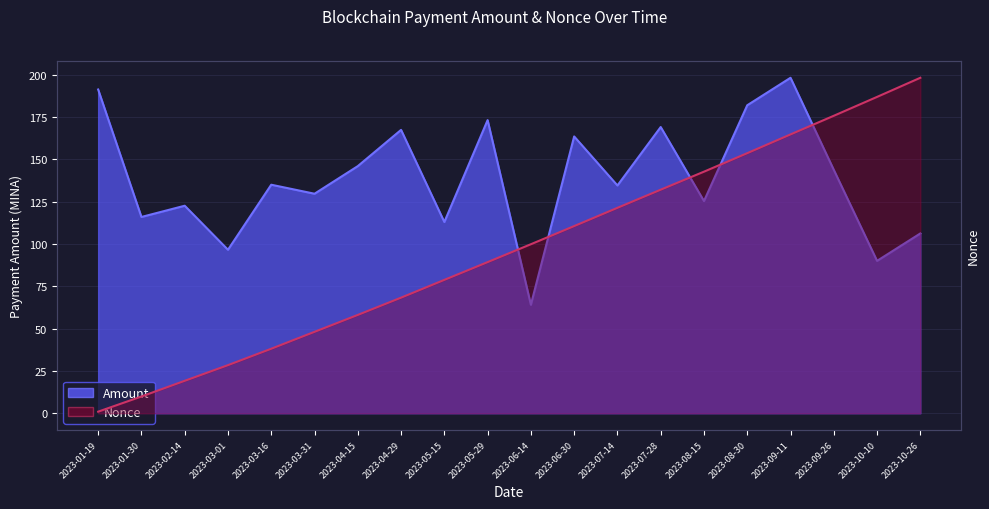

Reading left to right, transcribe all the data shown in this chart.

Amount: 2023-01-19=191.2	2023-01-30=115.9	2023-02-14=122.5	2023-03-01=96.5	2023-03-16=134.9	2023-03-31=129.6	2023-04-15=145.9	2023-04-29=167.3	2023-05-15=112.9	2023-05-29=173.1	2023-06-14=64.1	2023-06-30=163.4	2023-07-14=134.5	2023-07-28=169.0	2023-08-15=125.3	2023-08-30=181.9	2023-09-11=198.1	2023-09-26=143.7	2023-10-10=90.0	2023-10-26=106.2
Nonce: 2023-01-19=0.9	2023-01-30=9.9	2023-02-14=19.2	2023-03-01=28.4	2023-03-16=38.1	2023-03-31=48.1	2023-04-15=58.1	2023-04-29=68.3	2023-05-15=78.8	2023-05-29=89.2	2023-06-14=99.8	2023-06-30=110.5	2023-07-14=121.3	2023-07-28=132.0	2023-08-15=142.6	2023-08-30=153.6	2023-09-11=164.6	2023-09-26=175.6	2023-10-10=186.8	2023-10-26=198.1